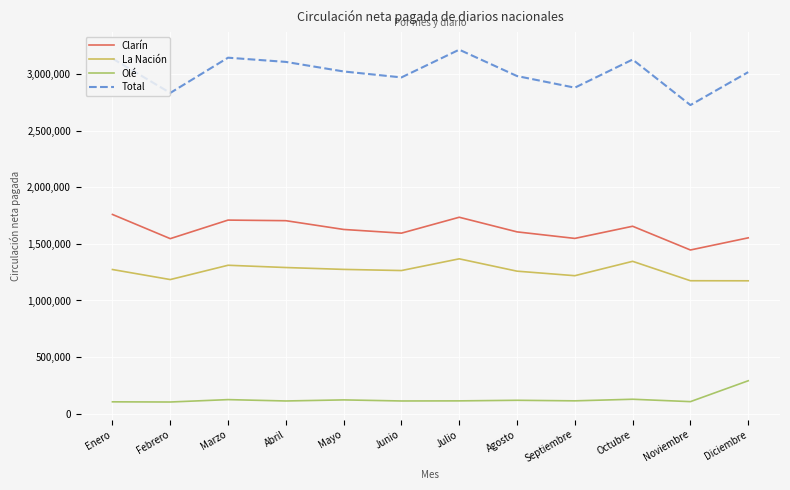

At which label does Total reach its peak?

Julio